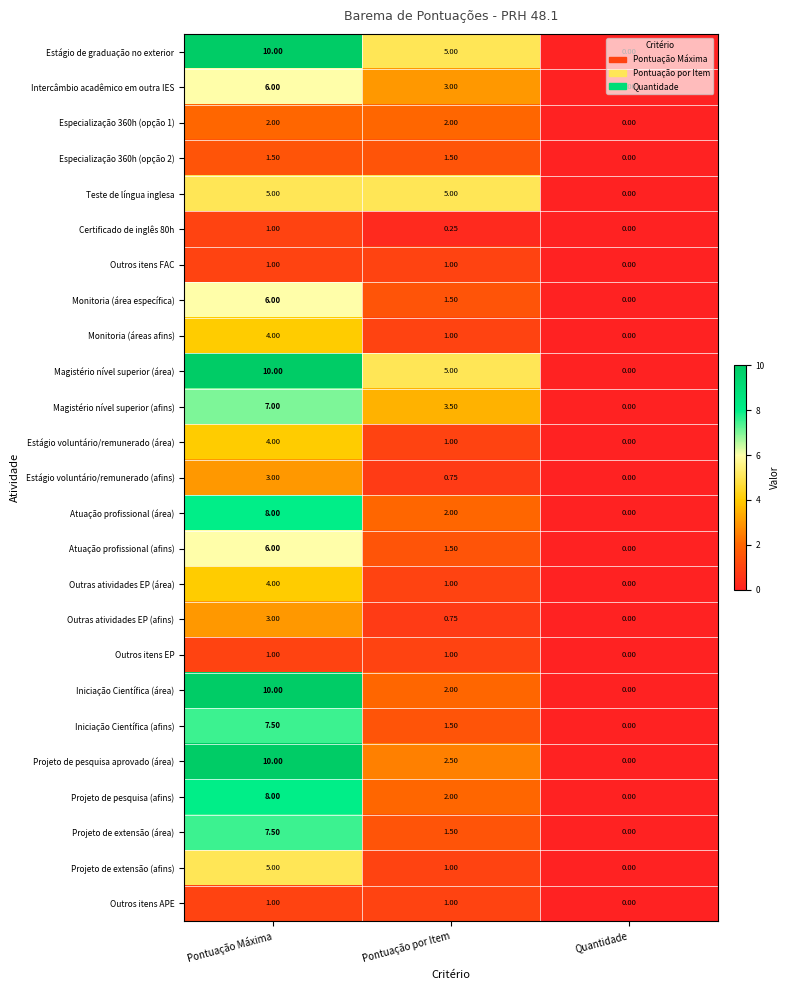

At which label does Especialização 360h (opção 2) reach its minimum?

Quantidade